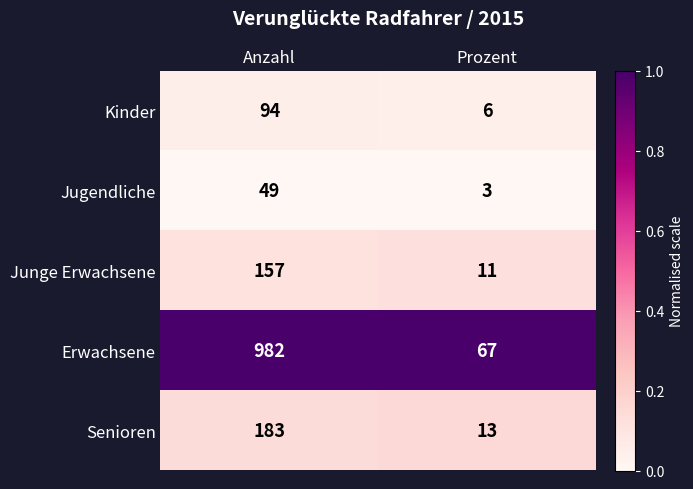

What is the difference between the highest and lowest values at Anzahl?

933